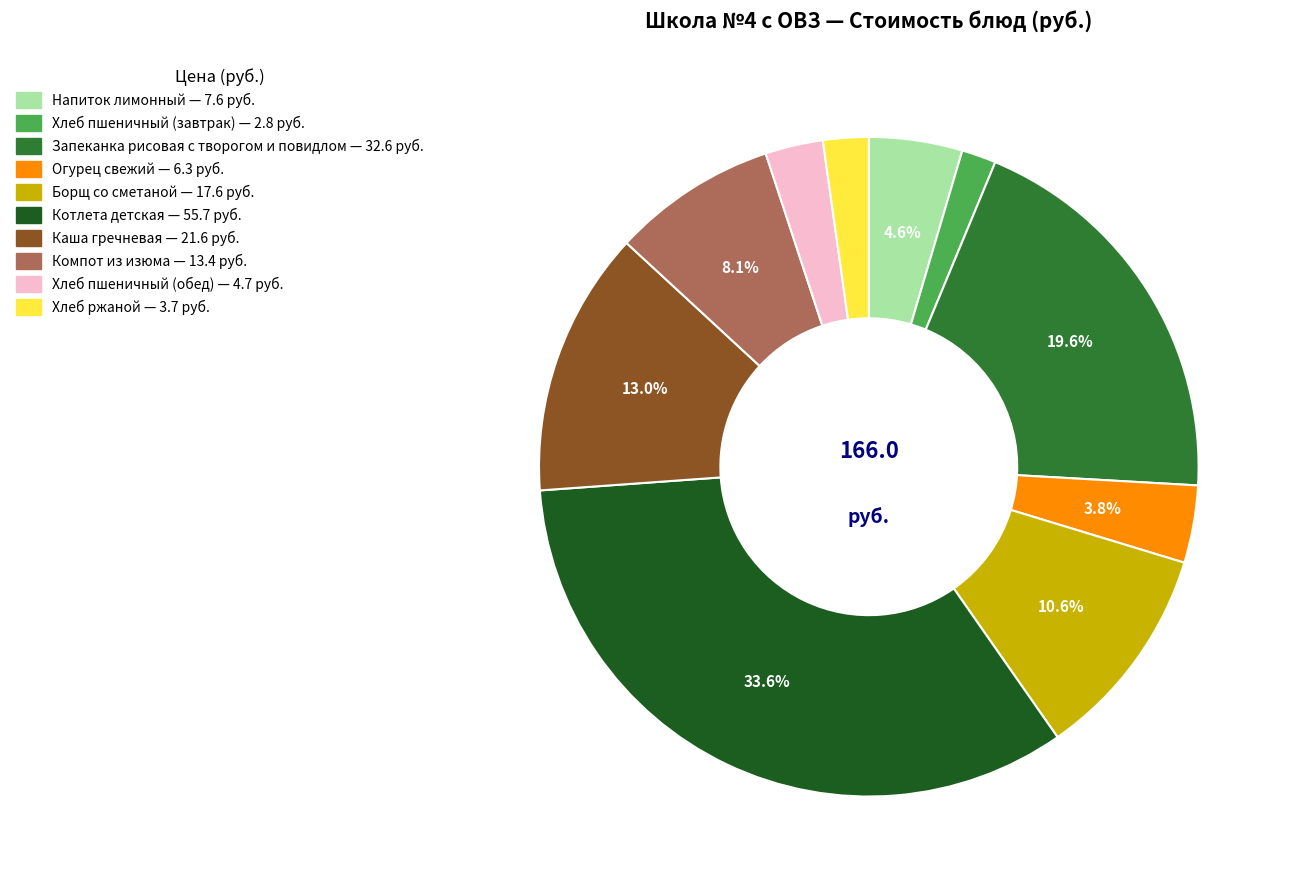

To the nearest percent, what percentage of the pie is Хлеб пшеничный (завтрак)?

2%